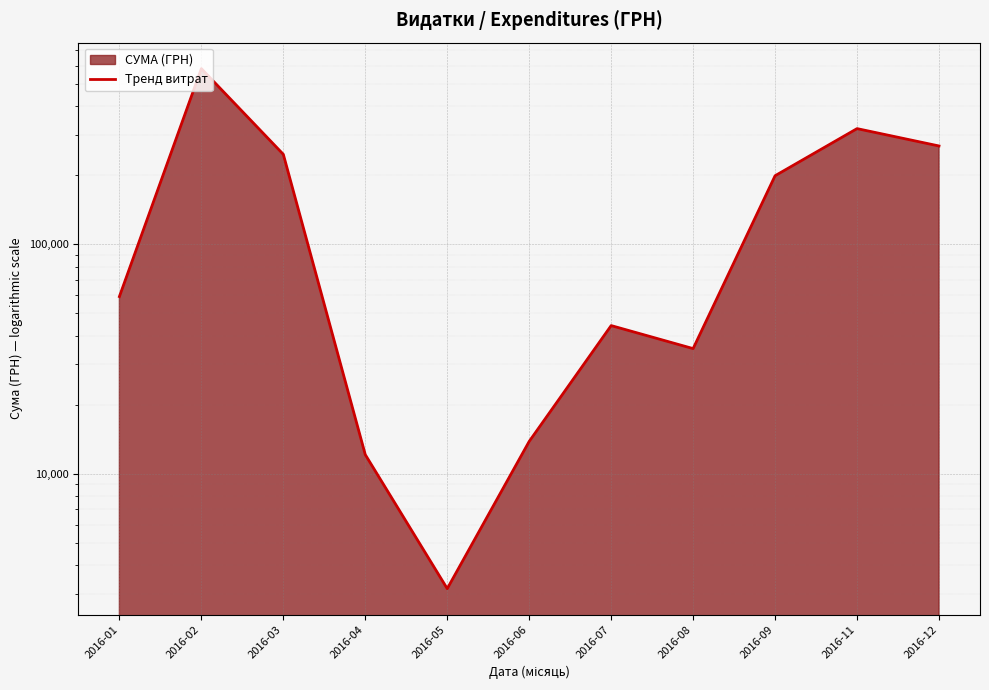

Reading left to right, transcribe all the data shown in this chart.

2016-01=59222.9	2016-02=583556.1	2016-03=246841.0	2016-04=12116.1	2016-05=3157.1	2016-06=13841.3	2016-07=44258.6	2016-08=35130.0	2016-09=199145.2	2016-11=319574.0	2016-12=268468.5